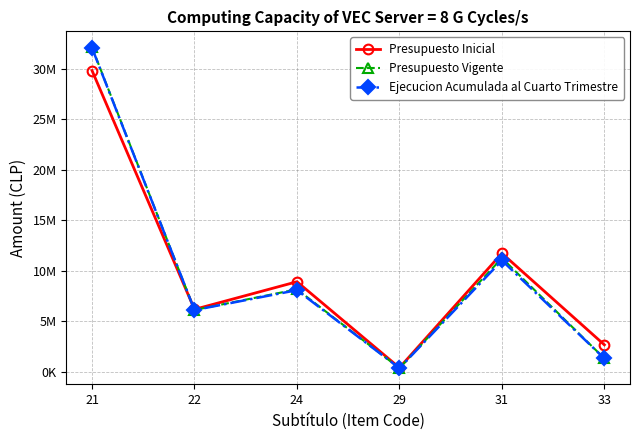

Is it true that Ejecucion Acumulada al Cuarto Trimestre equals 1315413 at 33?

True